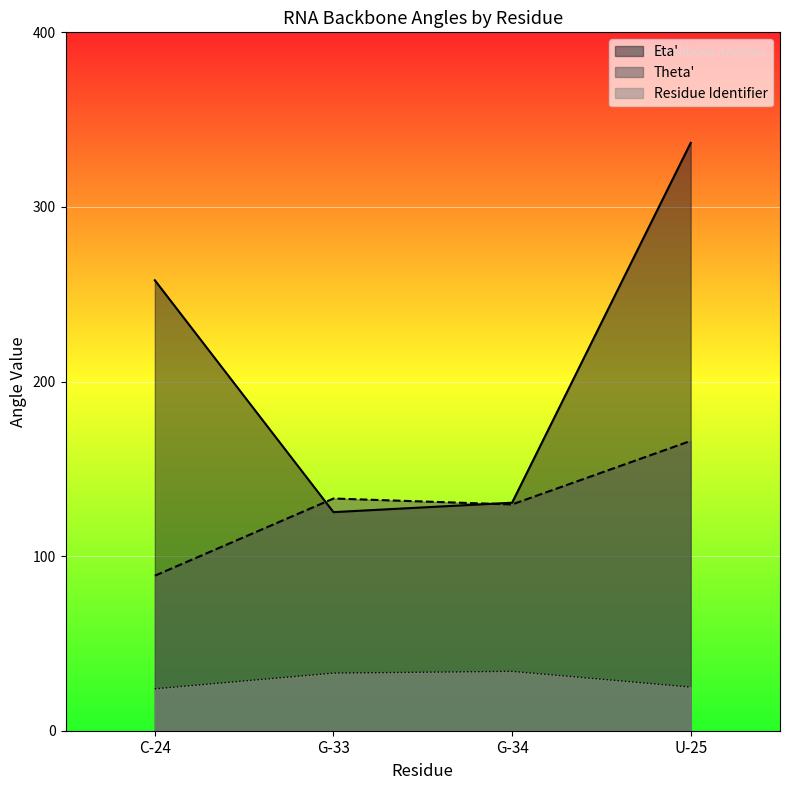

At which label does Residue Identifier reach its peak?

G-34